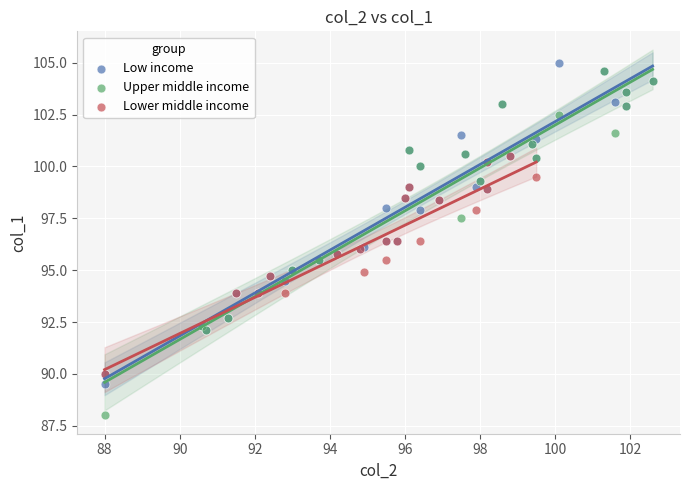

Which series contains the lowest Y value?

Upper middle income